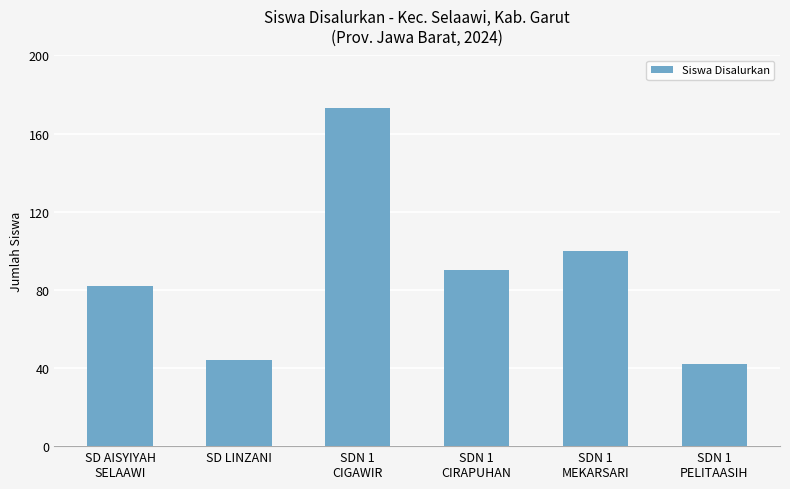

Which category has the highest value across all series?

SDN 1
CIGAWIR